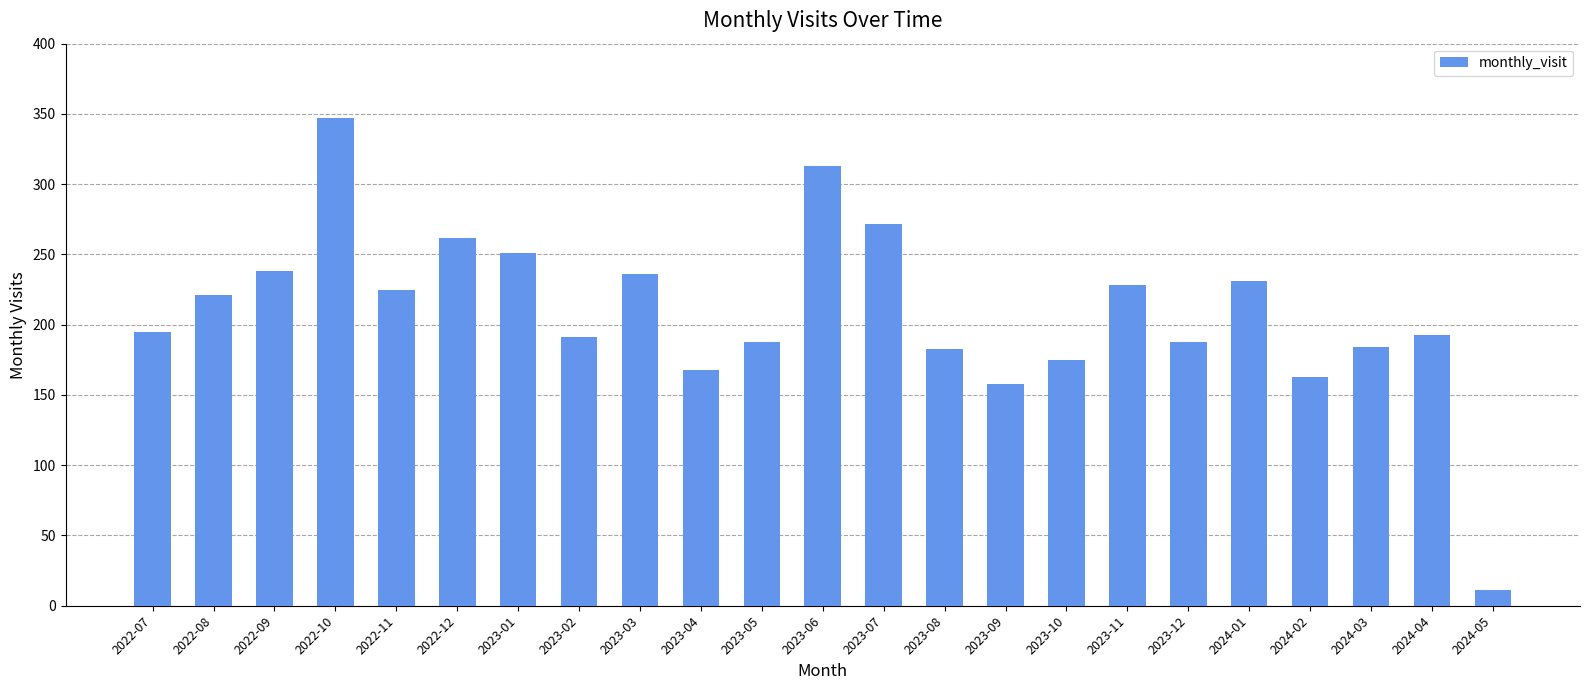

What is the label of the 14th bar from the right?

2023-04